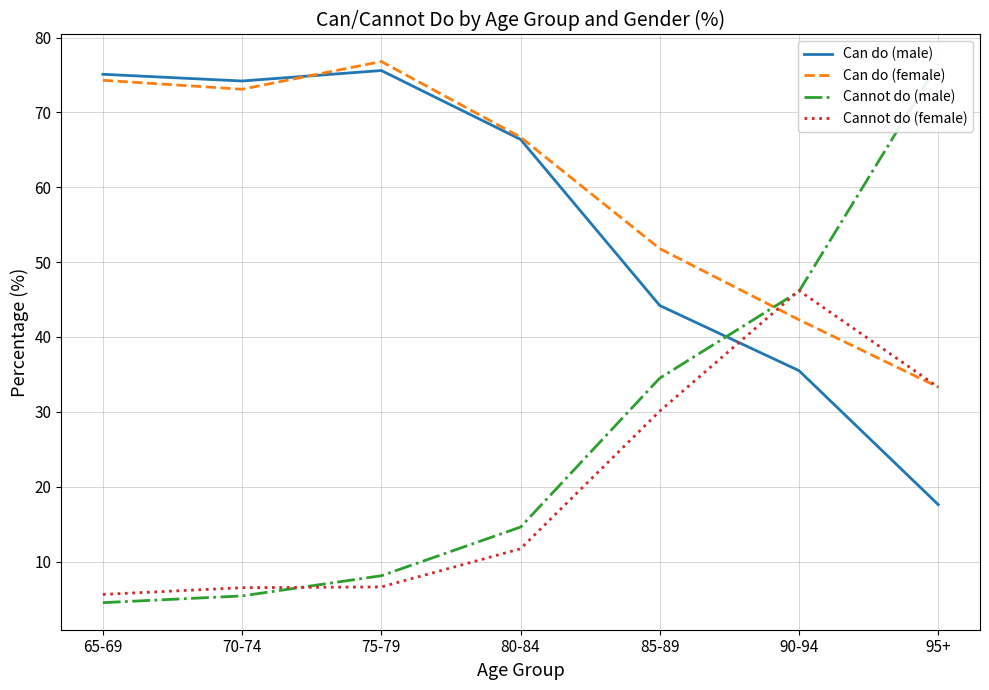

Reading left to right, extract all data points from this chart.

Can do (male): 75.1	74.2	75.6	66.4	44.2	35.5	17.6
Can do (female): 74.3	73.1	76.8	66.7	51.8	42.3	33.3
Cannot do (male): 4.5	5.4	8.1	14.6	34.5	46.1	76.5
Cannot do (female): 5.6	6.5	6.6	11.7	30.1	46.2	33.3